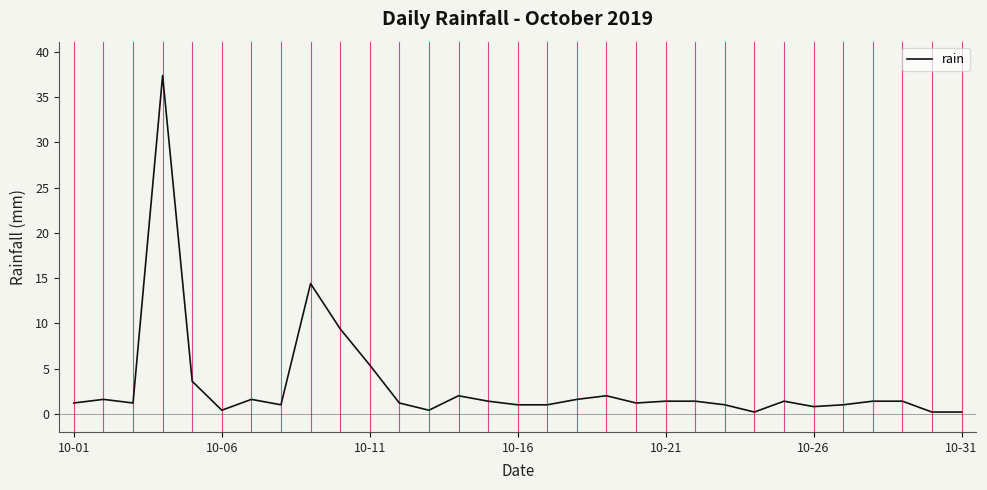

What is the difference between the maximum and minimum values?

37.2